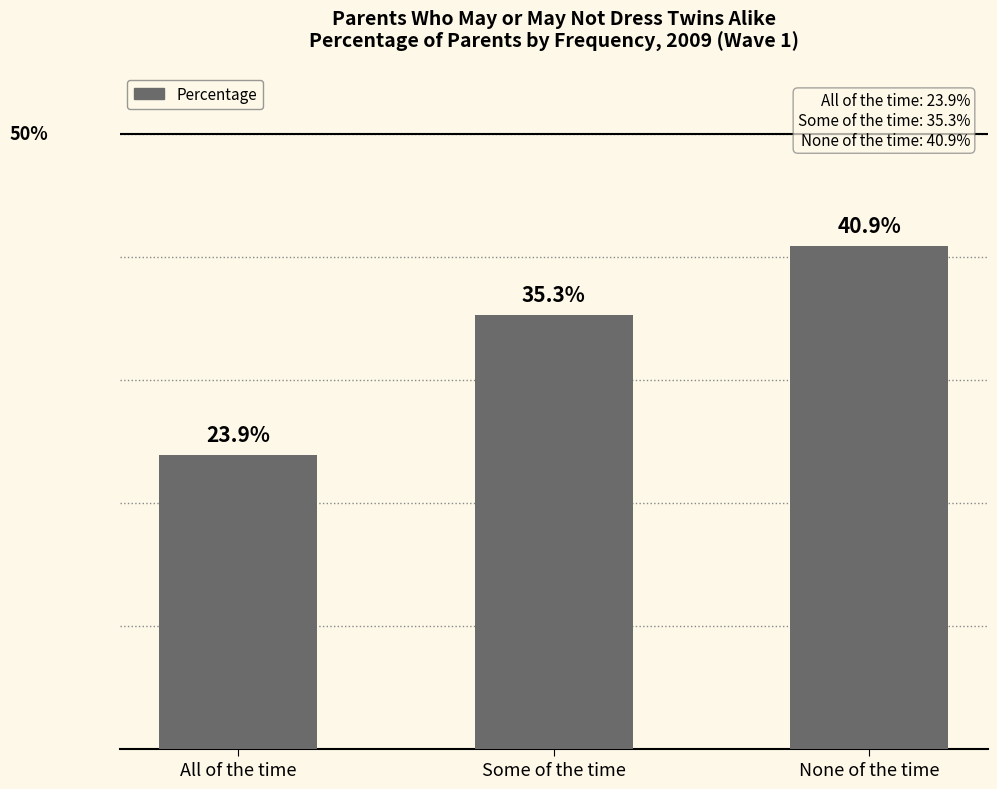

Which label corresponds to the largest value in the chart?

None of the time